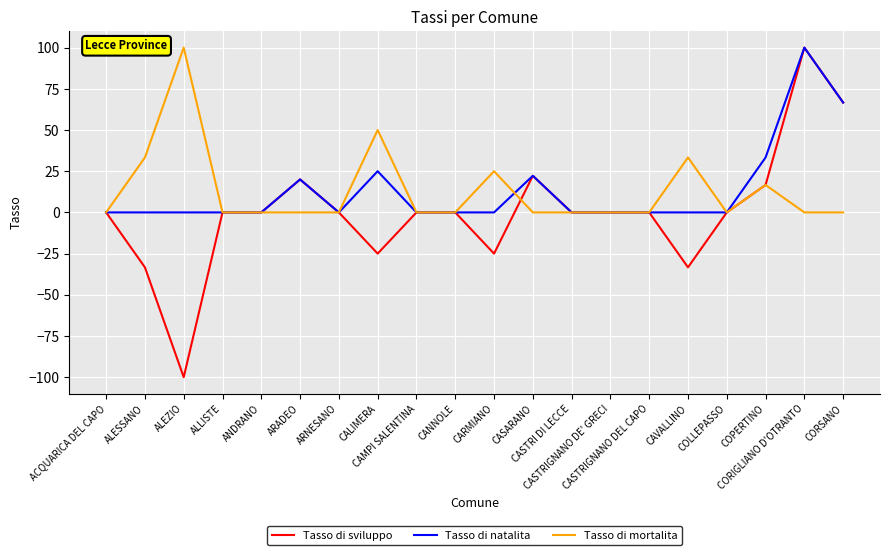

What is the difference between the second highest and second lowest values in the Tasso di mortalita series?

50.0